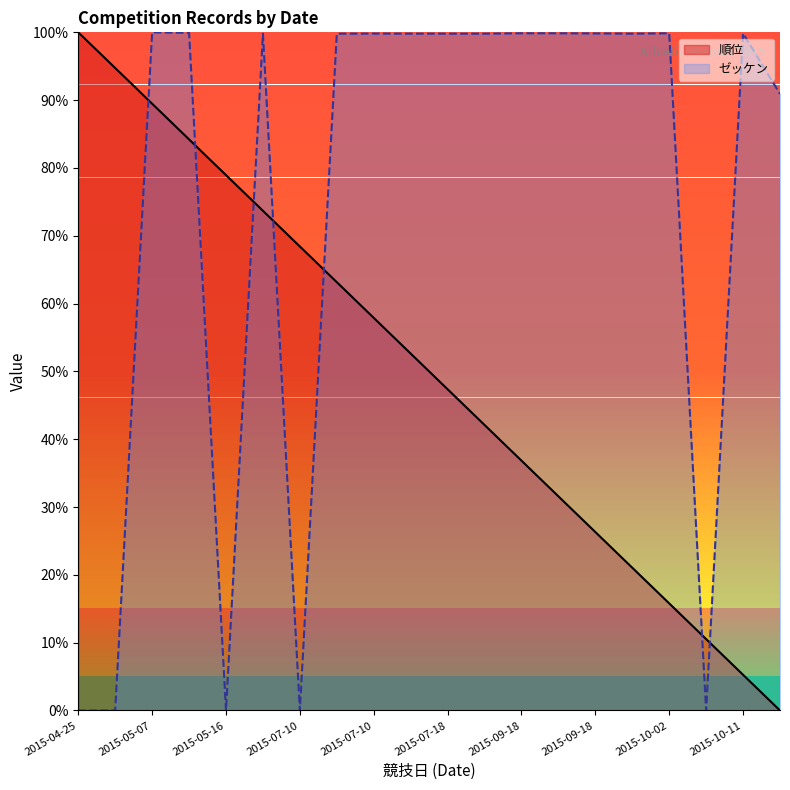

How many intersections are there between 順位 and ゼッケン?

7